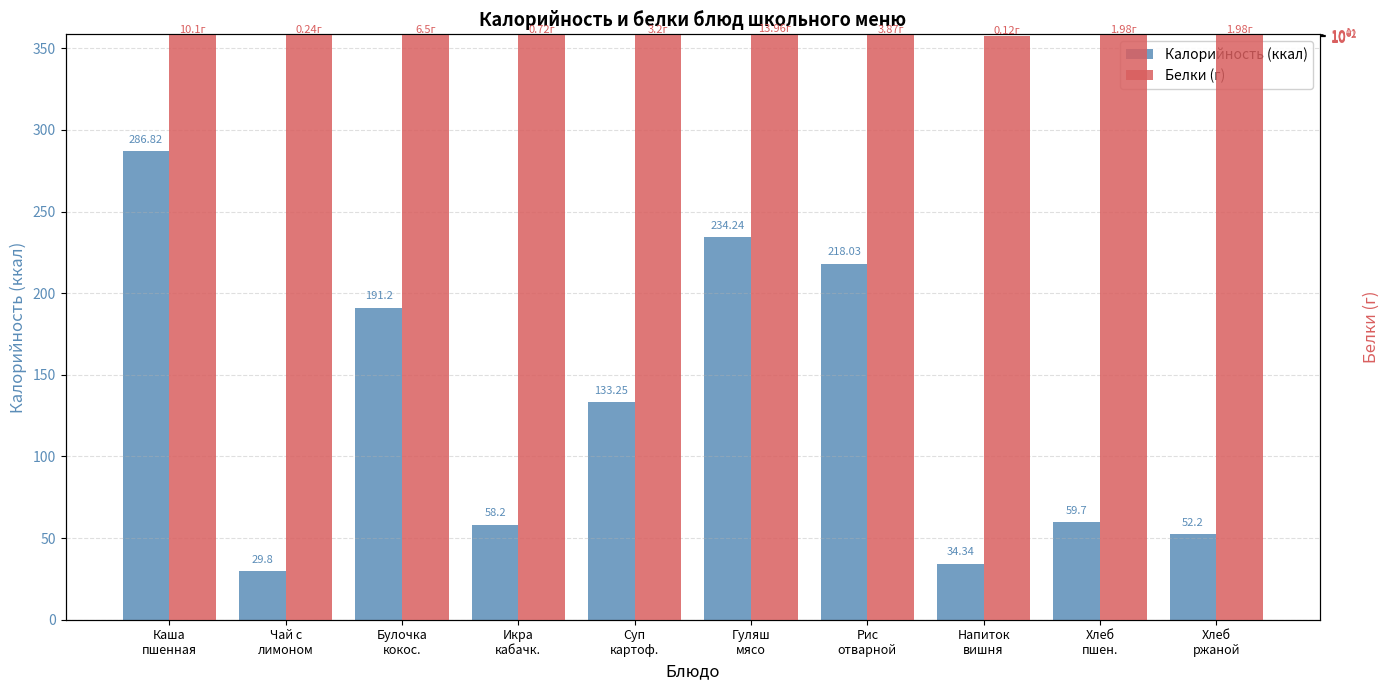

Reading left to right, what are all the values shown in this chart?

Калорийность (ккал): 286.8	29.8	191.2	58.2	133.2	234.2	218.0	34.3	59.7	52.2
Белки (г): 10.1	0.2	6.5	0.7	3.2	14.0	3.9	0.1	2.0	2.0